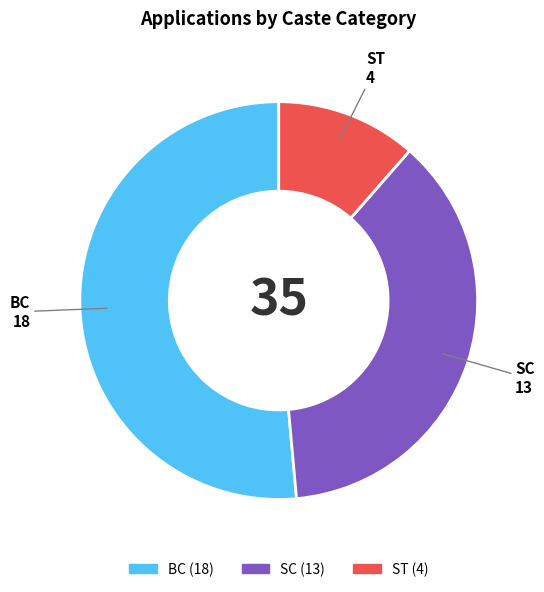

Is it true that ST is 2% of the pie?

False